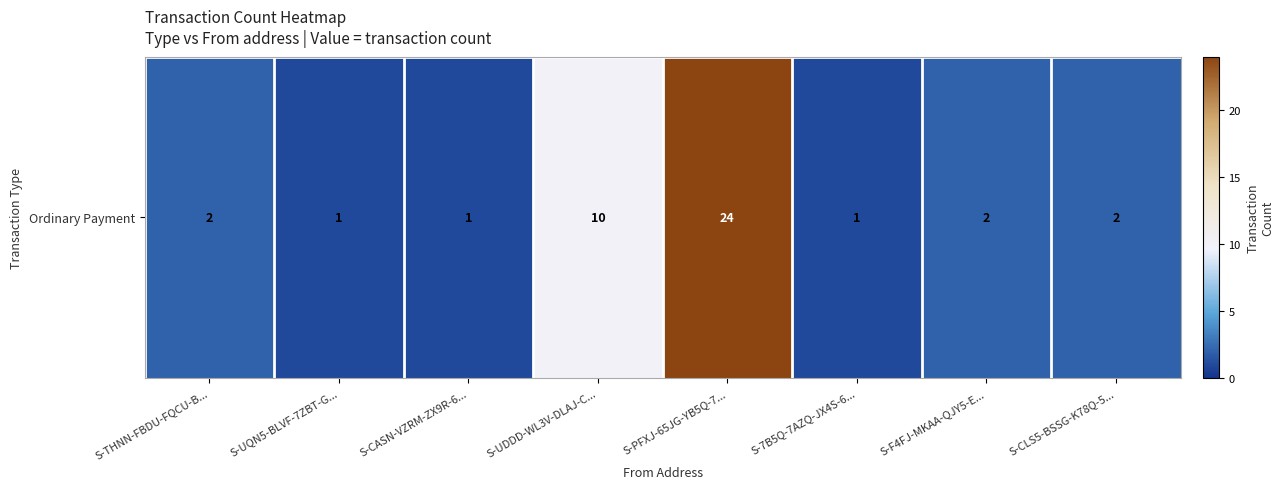

Rank the categories by value from highest to lowest.

S-PFXJ-65JG-YB5Q-7..., S-UDDD-WL3V-DLAJ-C..., S-THNN-FBDU-FQCU-B..., S-F4FJ-MKAA-QJY5-E..., S-CLS5-BSSG-K78Q-5..., S-UQN5-BLVF-7ZBT-G..., S-CASN-VZRM-ZX9R-6..., S-7B5Q-7AZQ-JX4S-6...